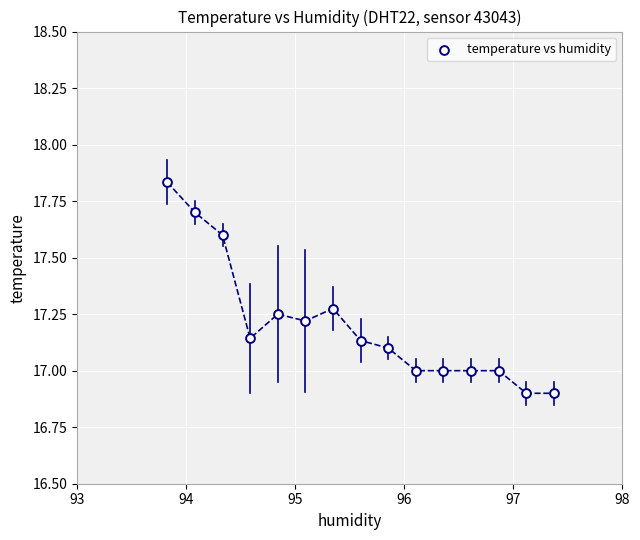

What is the range of X values (max minus min)?

3.5